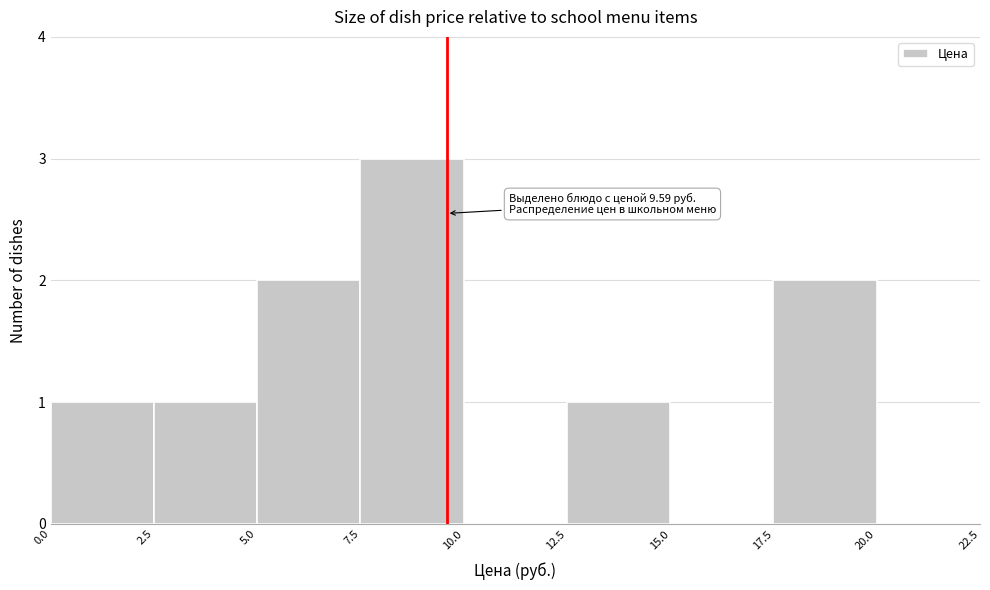

Over which range of the x-axis is the bar tallest?

7.5 to 10.0